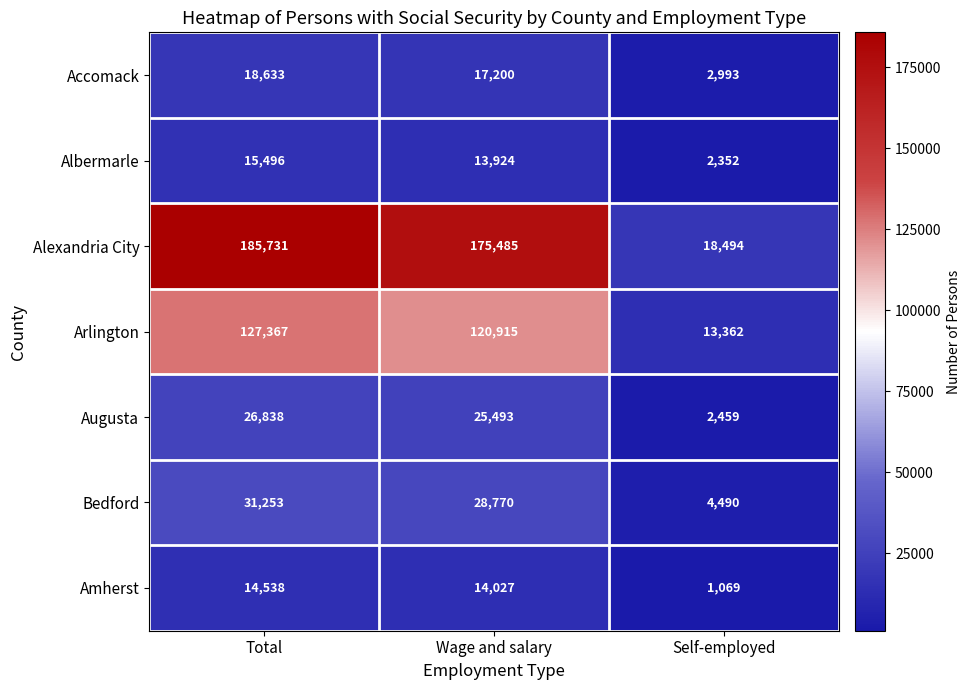

What is the sum of the Alexandria City values at Wage and salary and Self-employed?

193979